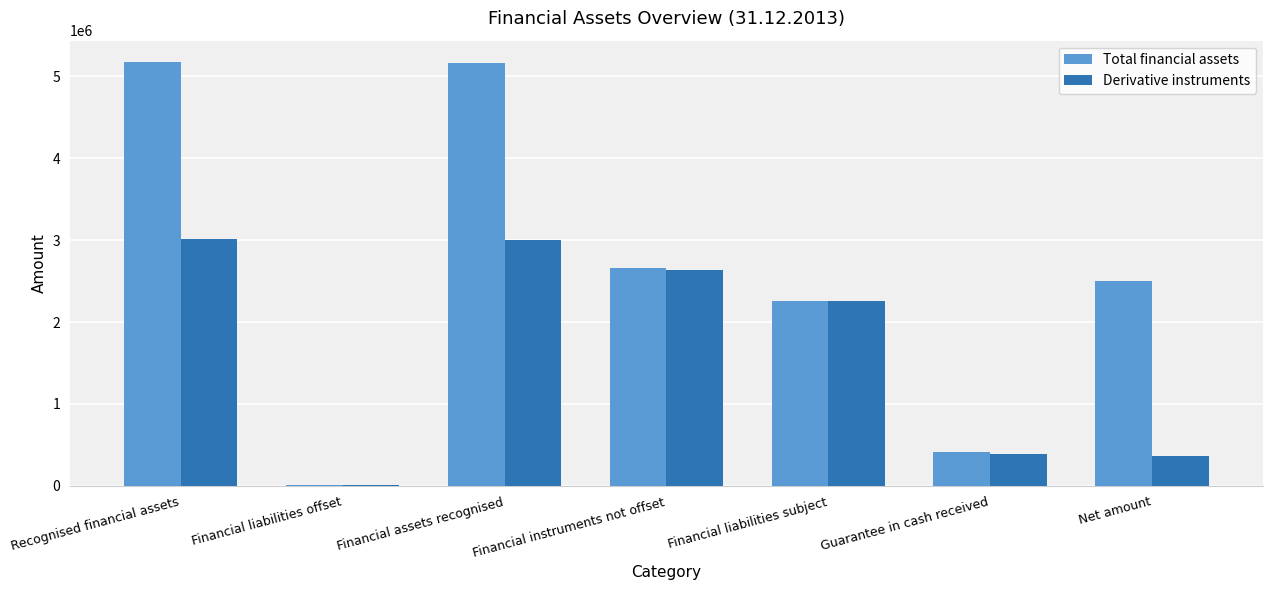

What is the difference between the second highest and minimum values in the Derivative instruments series?

2983749